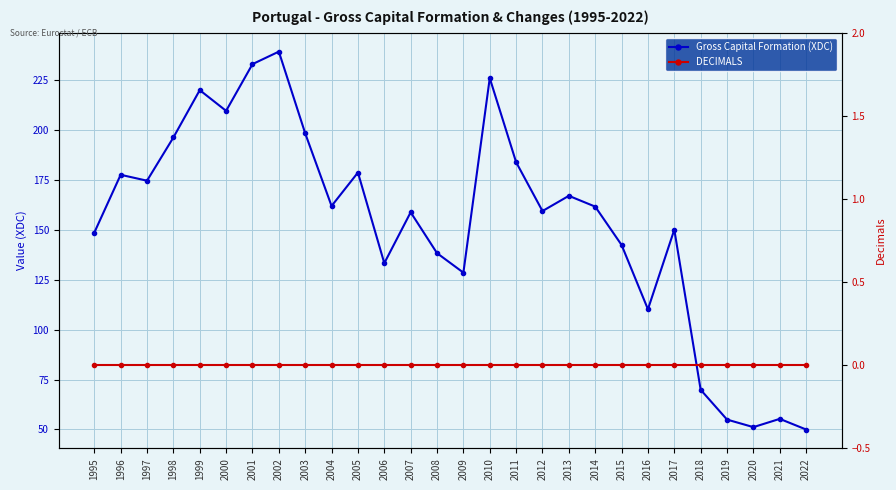

The Gross Capital Formation (XDC) series shows 226.0 at 2010. True or false?

True